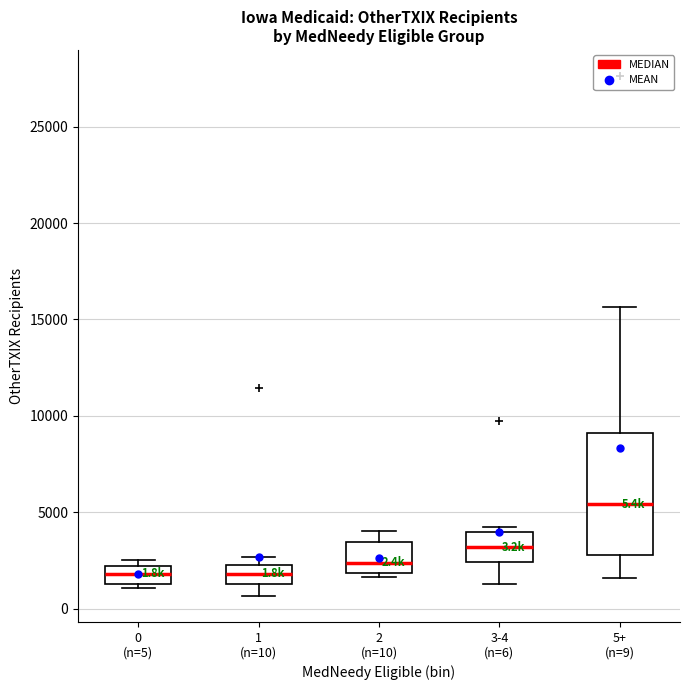

Which box is the tallest, from its lower edge to its upper edge?

5+ (n=9)